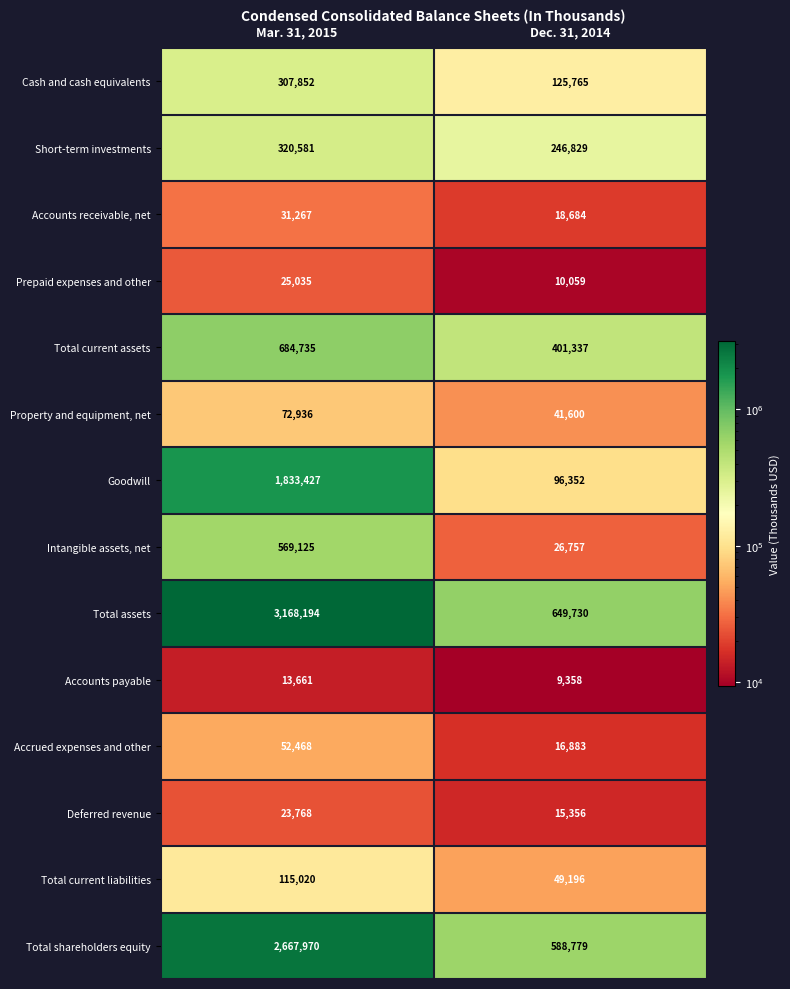

What is the minimum value shown in the chart?

9358